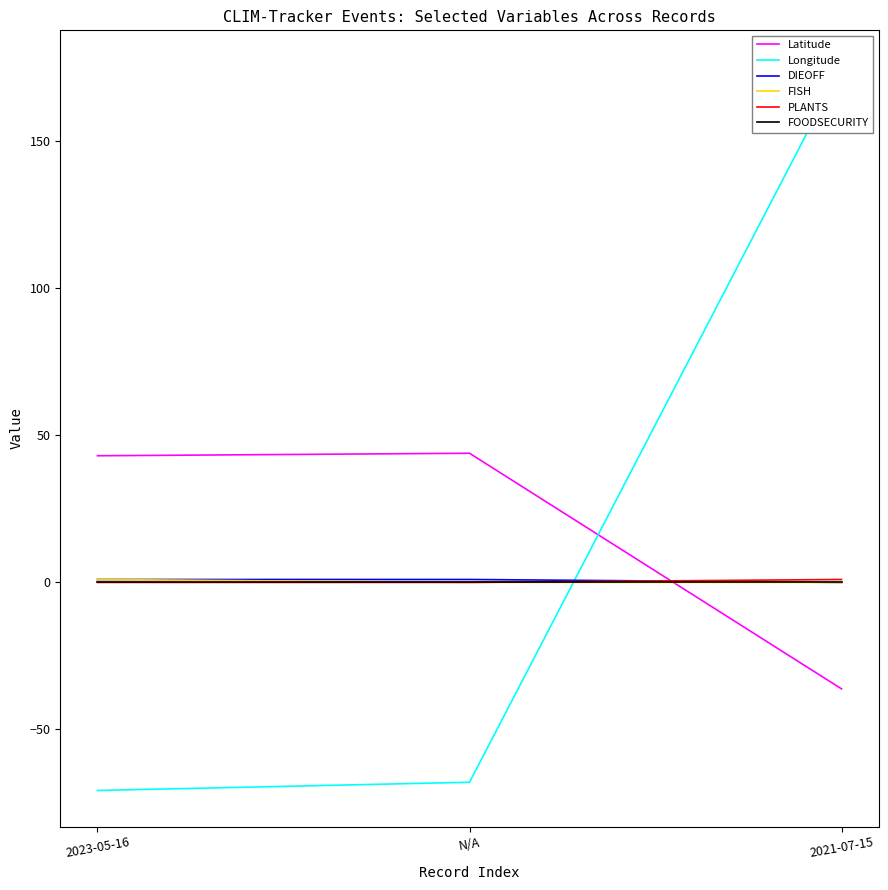

What are all the series names shown in the legend?

Latitude, Longitude, DIEOFF, FISH, PLANTS, FOODSECURITY